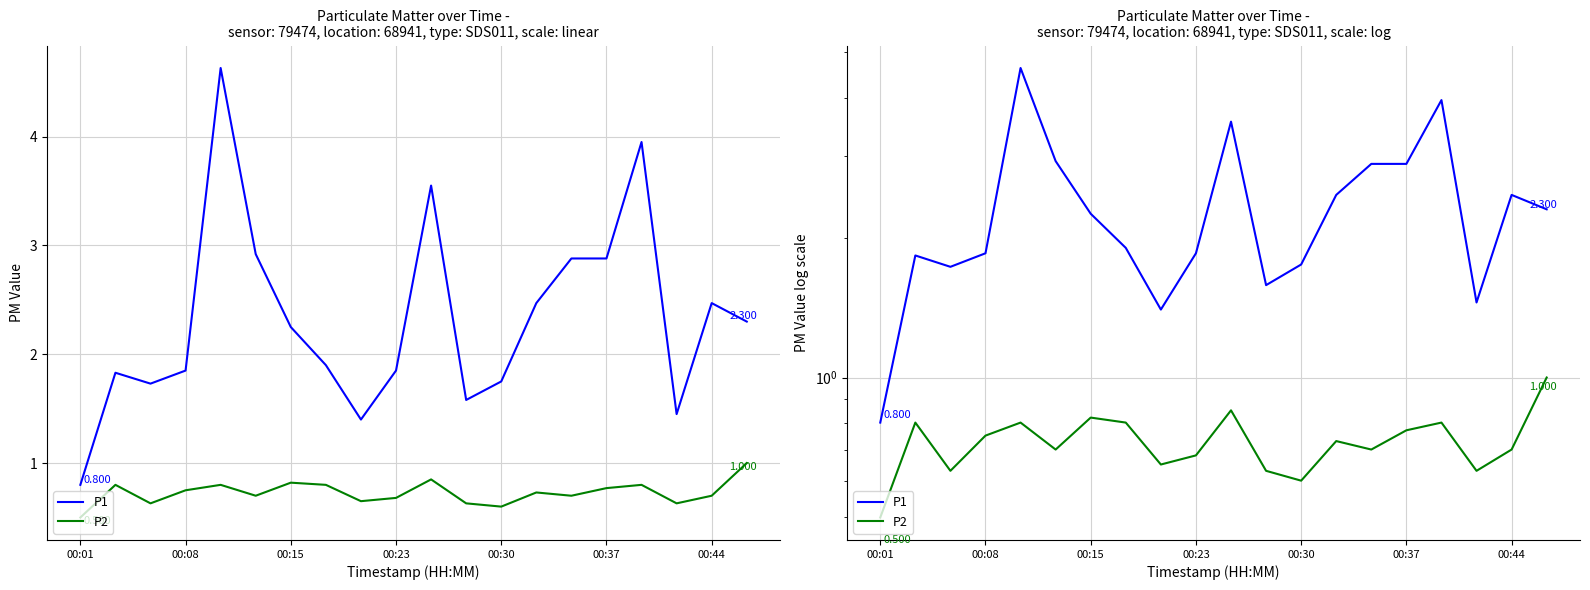

Rank the series at 00:01 from highest to lowest value.

P1, P2